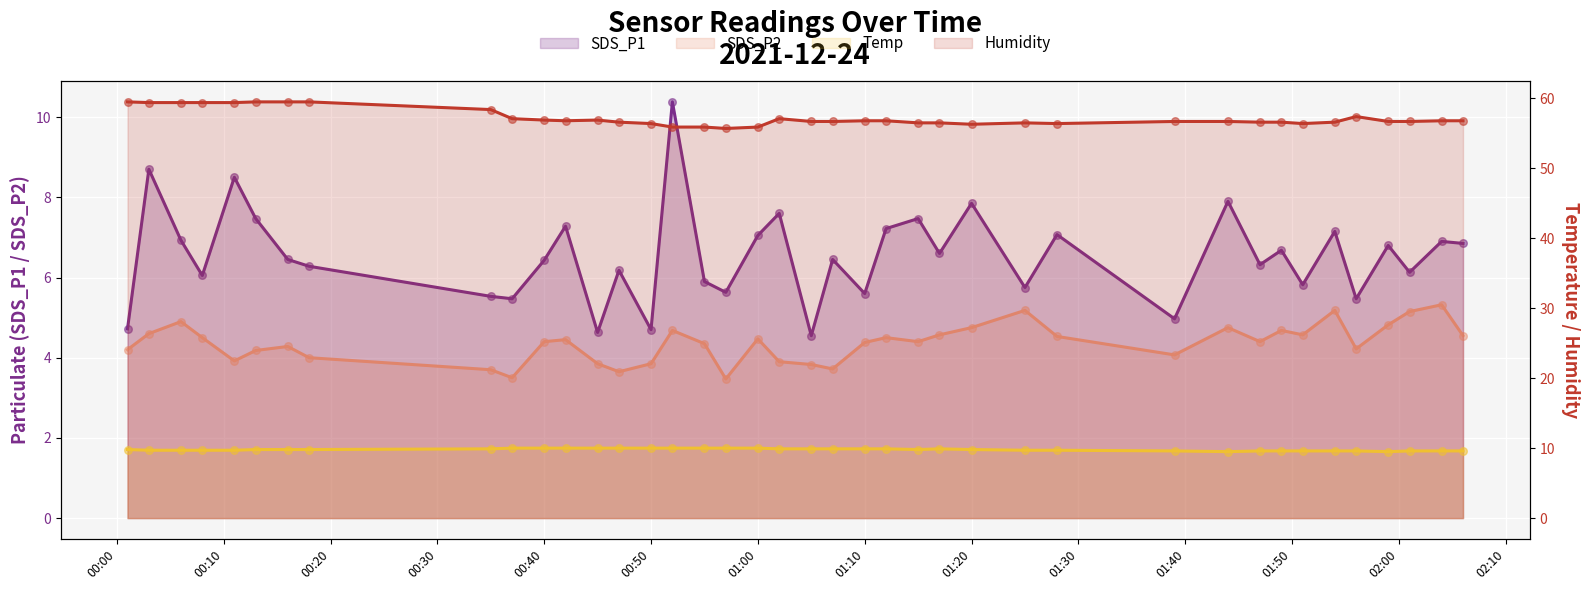

What are all the series names shown in the legend?

SDS_P1, SDS_P2, Temp, Humidity